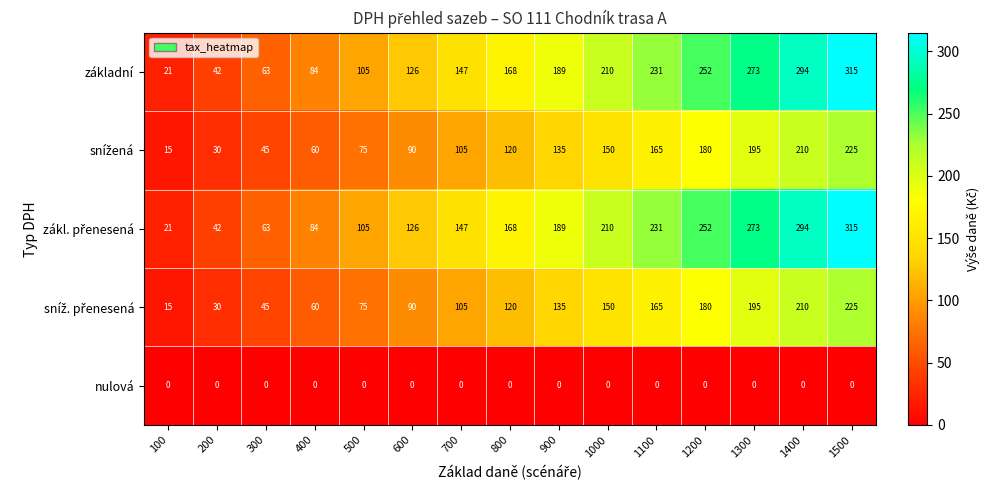

What is the maximum value for základní?

315